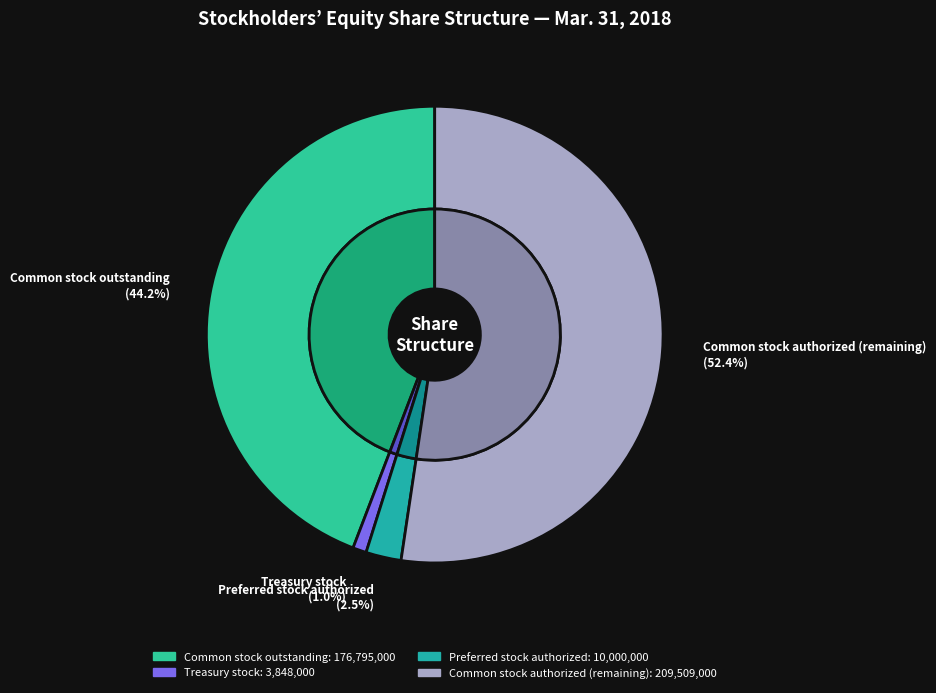

Is the sum of Preferred stock, shares authorized and Treasury stock (in shares) greater than half?

No